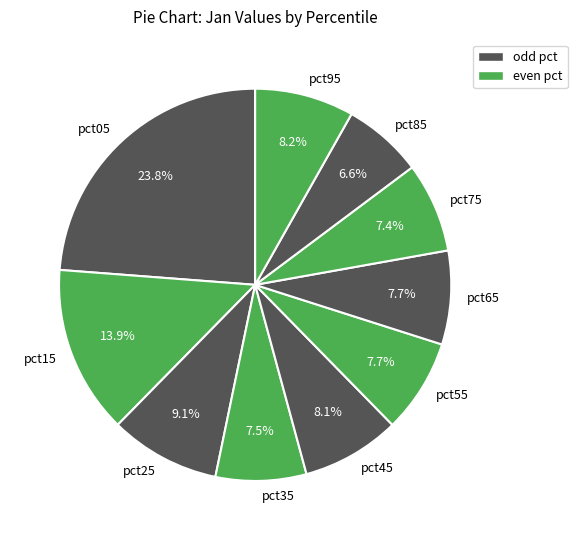

Does pct55 account for over 50% of the chart?

No